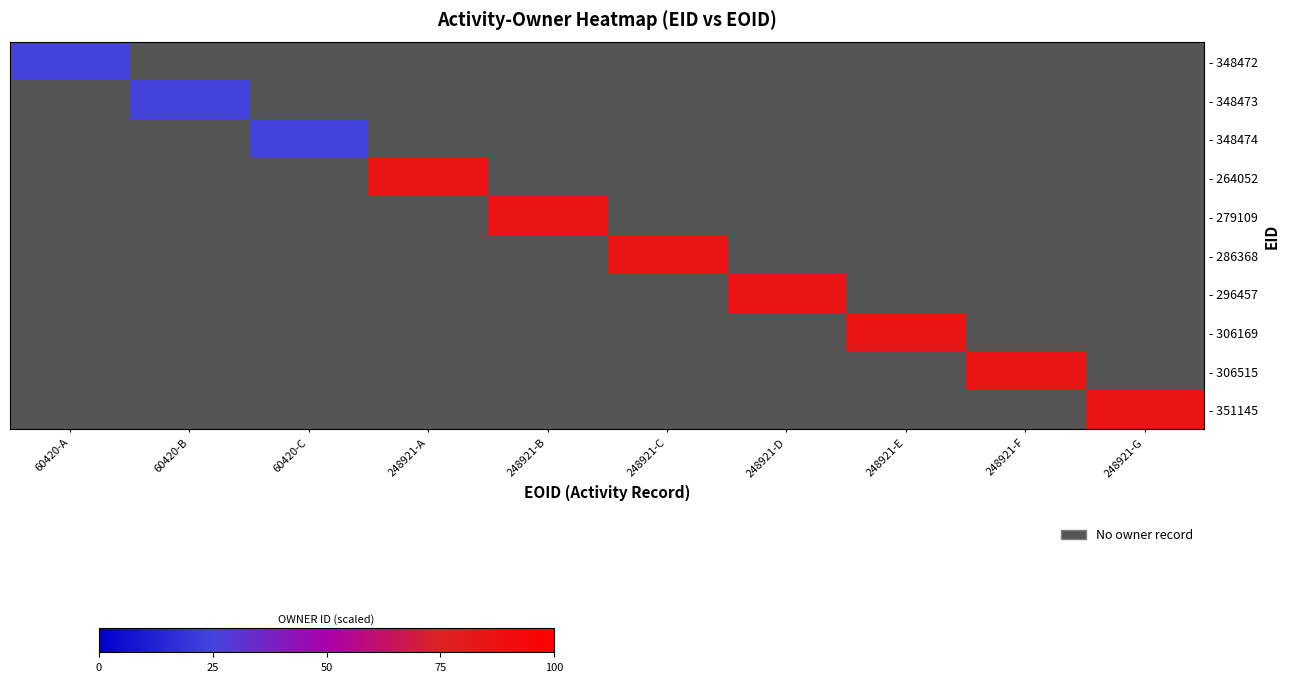

At how many categories does at least one series exceed 70?

7